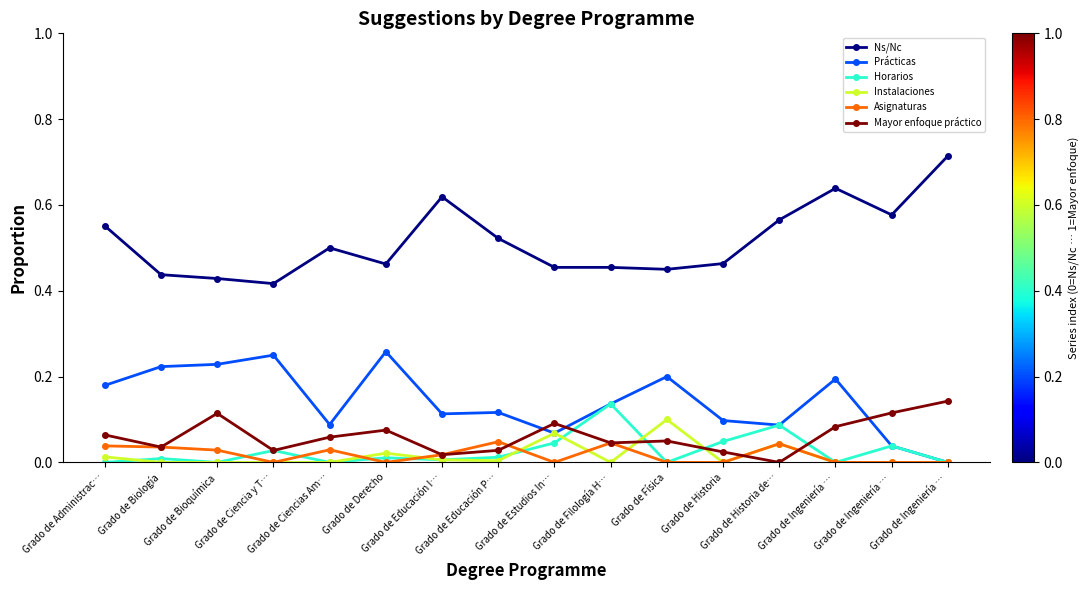

True or false: Mayor enfoque práctico has a value of 0.0 at Grado de Educación I….

False